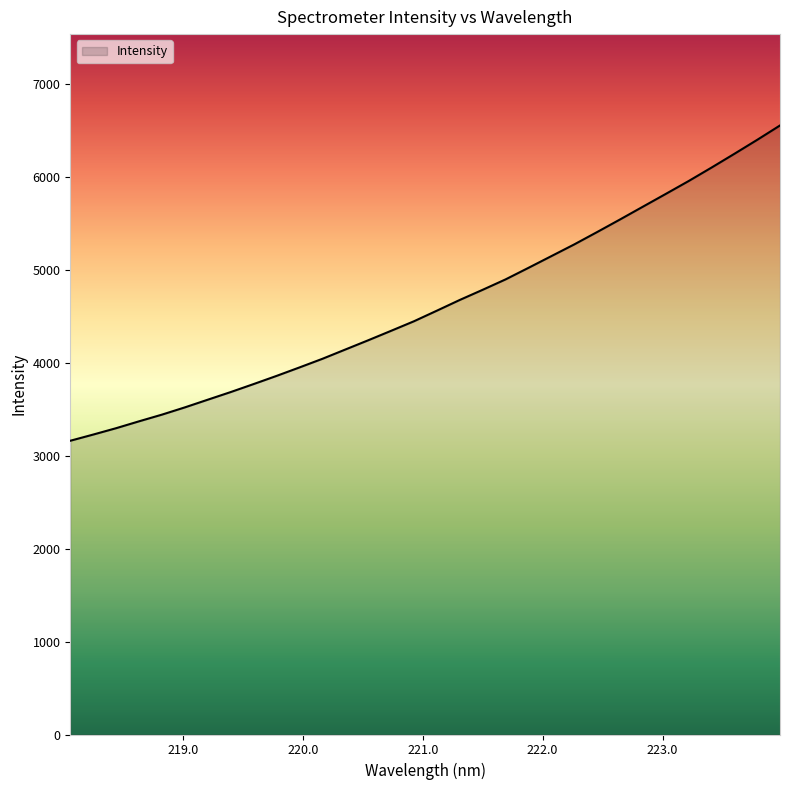

What is the maximum value shown in the chart?

6550.2